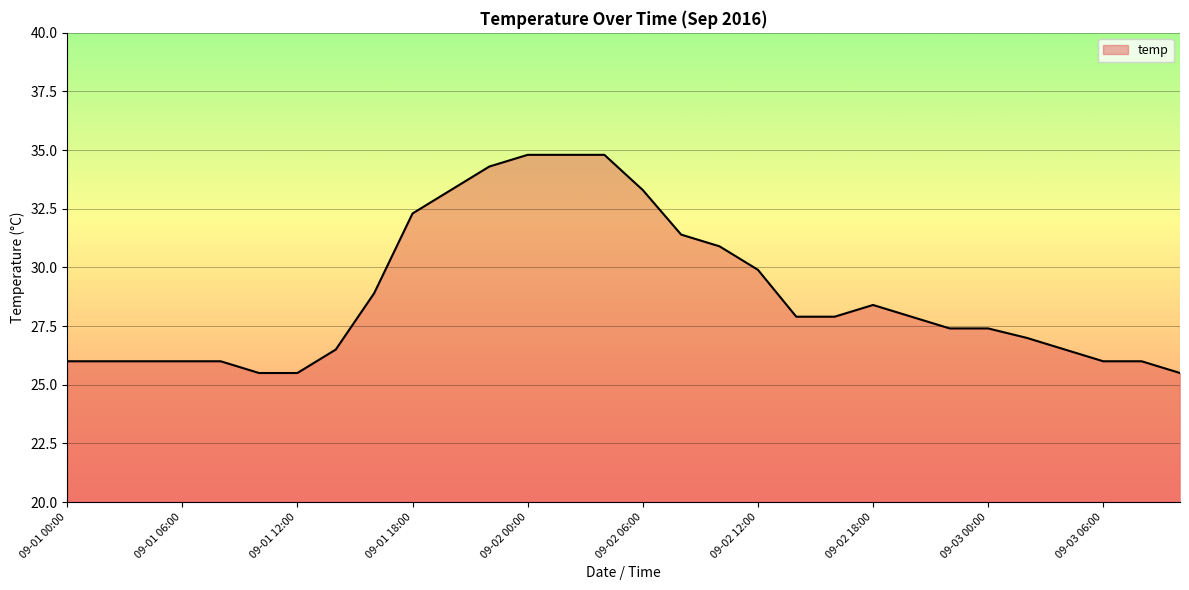

Does the chart have visible grid lines?

Yes